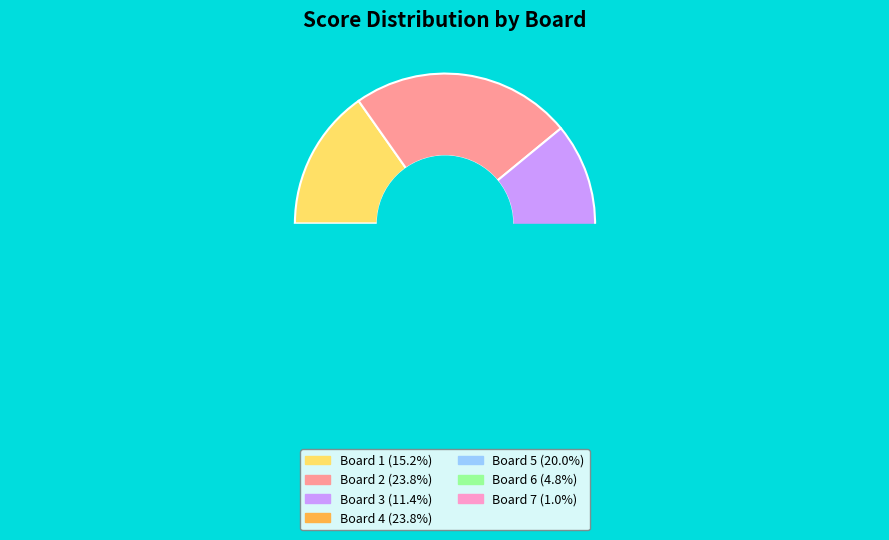

Rank the categories by value from lowest to highest.

Board 7, Board 6, Board 3, Board 1, Board 5, Board 2, Board 4